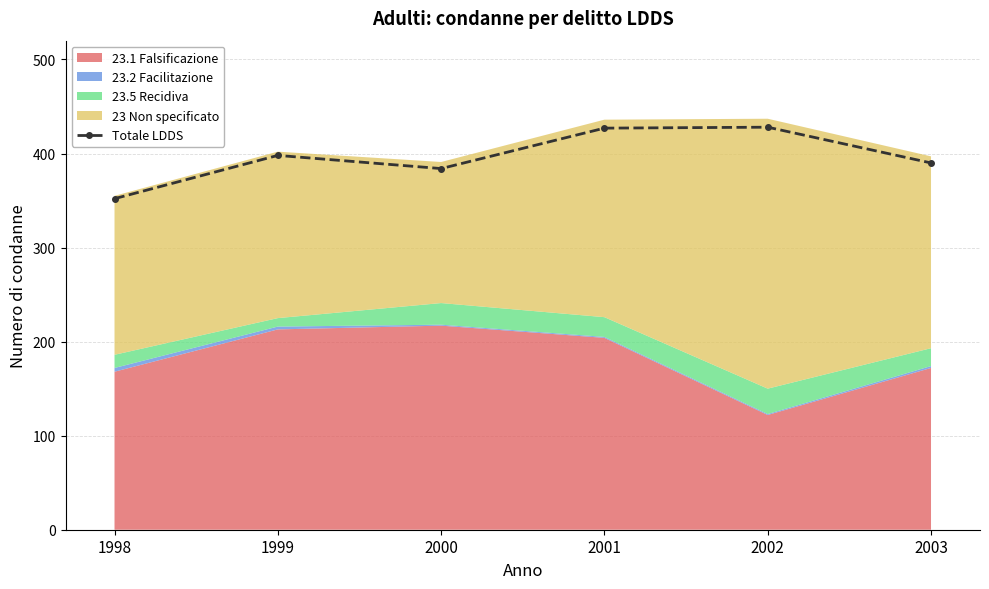

Is it true that the value at 2000 is 638?

False